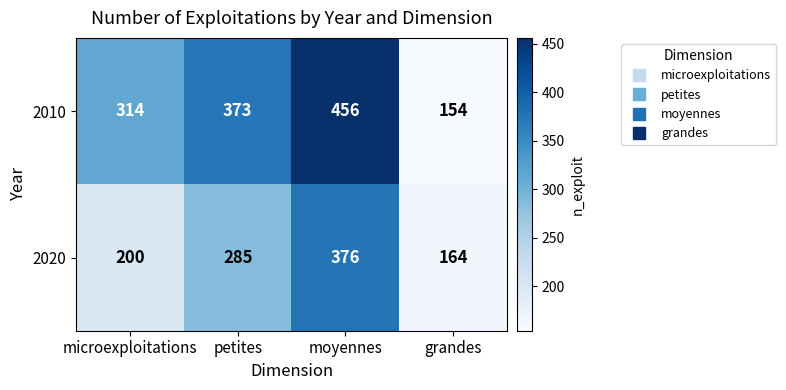

The value of 2010 at moyennes is 456. True or false?

True